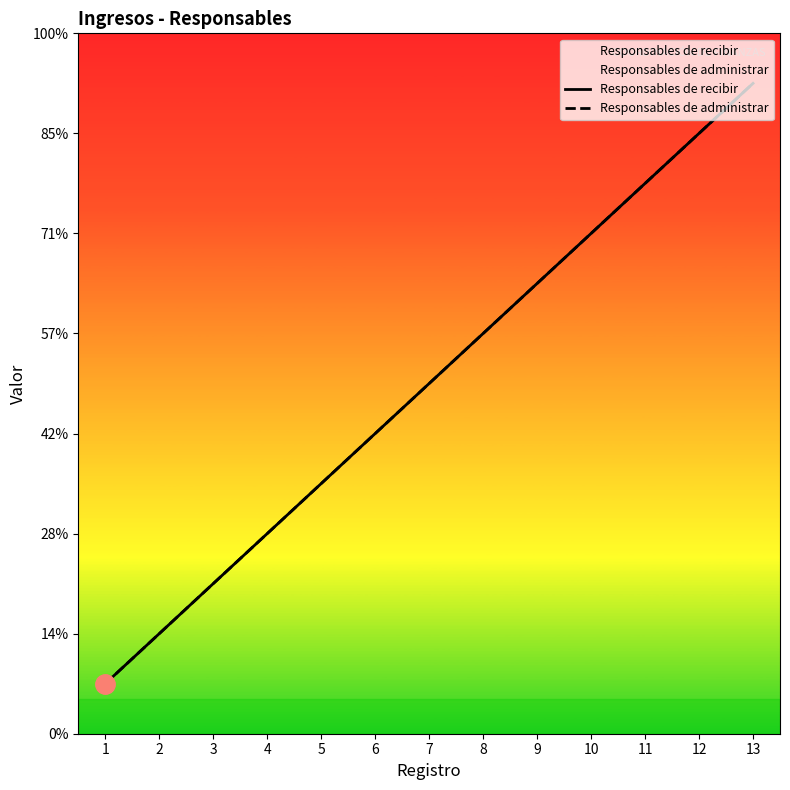

True or false: Responsables de recibir and Responsables de administrar cross at least once.

False